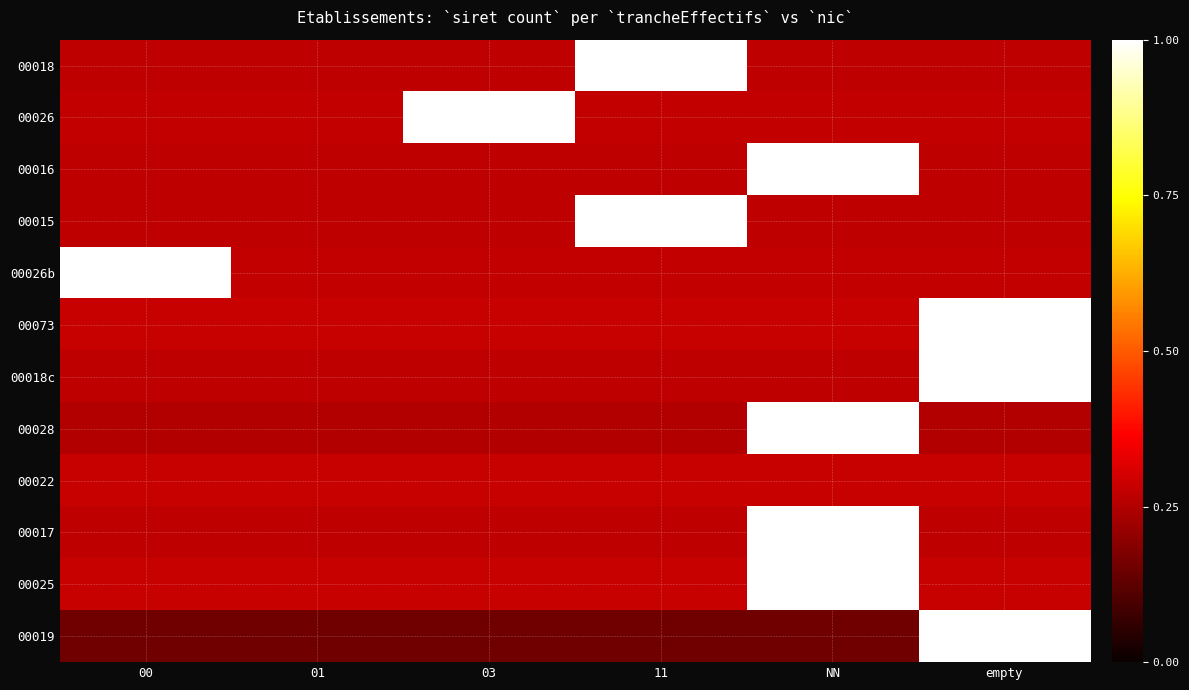

Reading left to right, list all the values displayed in this chart.

00018: 00=0.3	01=0.3	03=0.3	11=1.0	NN=0.3	empty=0.3
00026: 00=0.3	01=0.3	03=1.0	11=0.3	NN=0.3	empty=0.3
00016: 00=0.3	01=0.3	03=0.3	11=0.3	NN=1.0	empty=0.3
00015: 00=0.3	01=0.3	03=0.3	11=1.0	NN=0.3	empty=0.3
00026b: 00=1.0	01=0.3	03=0.3	11=0.3	NN=0.3	empty=0.3
00073: 00=0.3	01=0.3	03=0.3	11=0.3	NN=0.3	empty=1.0
00018c: 00=0.3	01=0.3	03=0.3	11=0.3	NN=0.3	empty=1.0
00028: 00=0.3	01=0.3	03=0.3	11=0.3	NN=1.0	empty=0.3
00022: 00=0.3	01=0.3	03=0.3	11=0.3	NN=0.3	empty=0.3
00017: 00=0.3	01=0.3	03=0.3	11=0.3	NN=1.0	empty=0.3
00025: 00=0.3	01=0.3	03=0.3	11=0.3	NN=1.0	empty=0.3
00019: 00=0.2	01=0.2	03=0.2	11=0.2	NN=0.2	empty=1.0